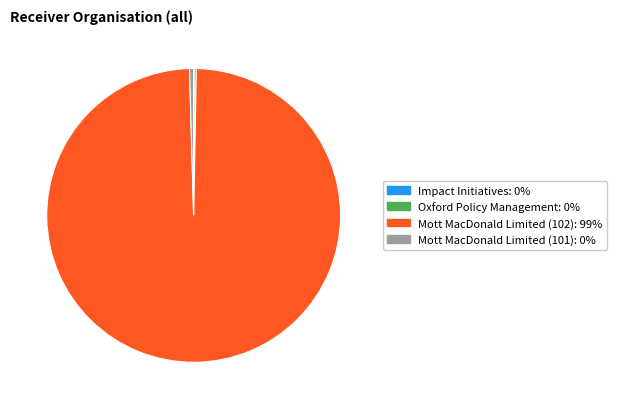

Does Mott MacDonald Limited (102) represent more than half of the total?

Yes